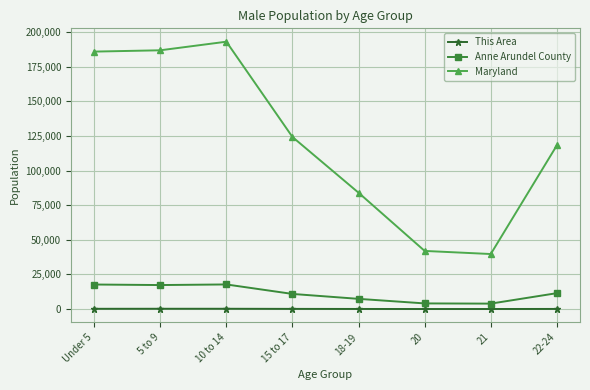

Is the value of This Area at 22-24 greater than the value of Anne Arundel County at 22-24?

No